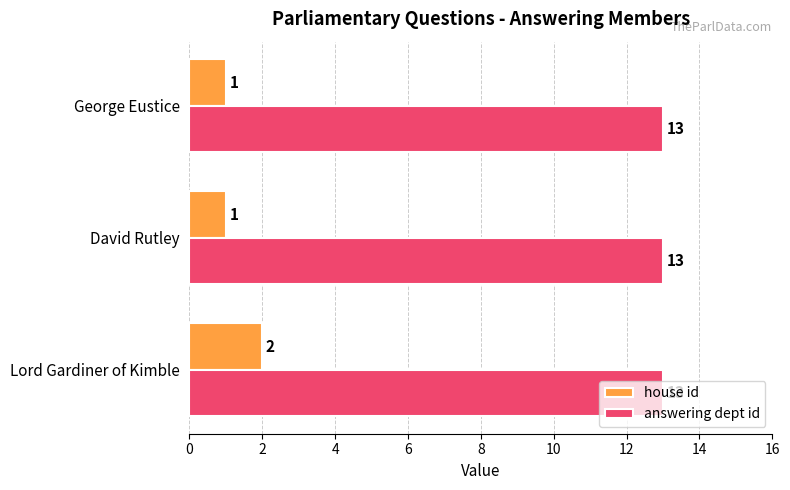

What is the total value across all series at George Eustice?

14